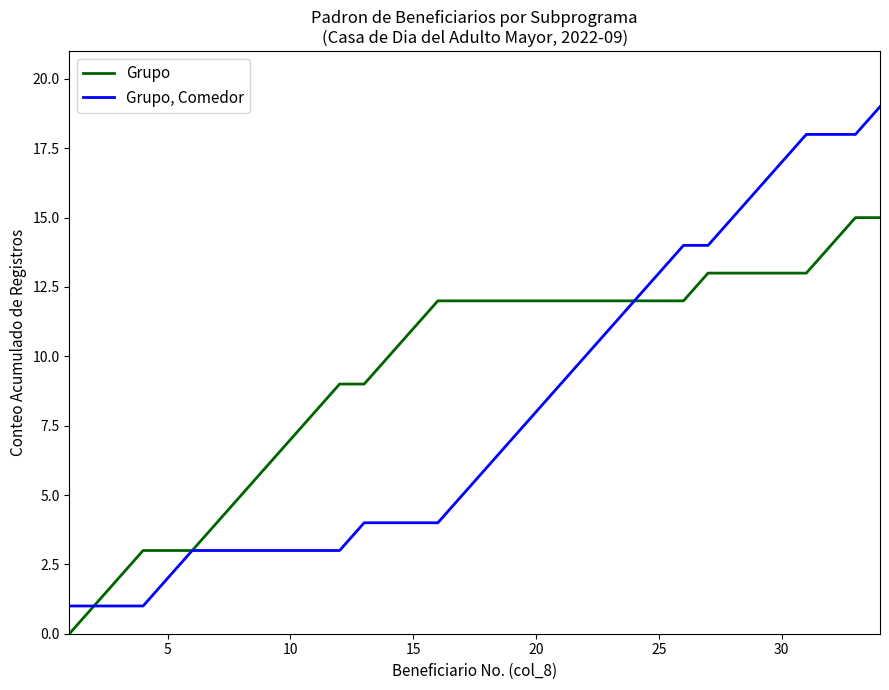

List the series in order of their peak value, highest first.

Grupo, Comedor, Grupo